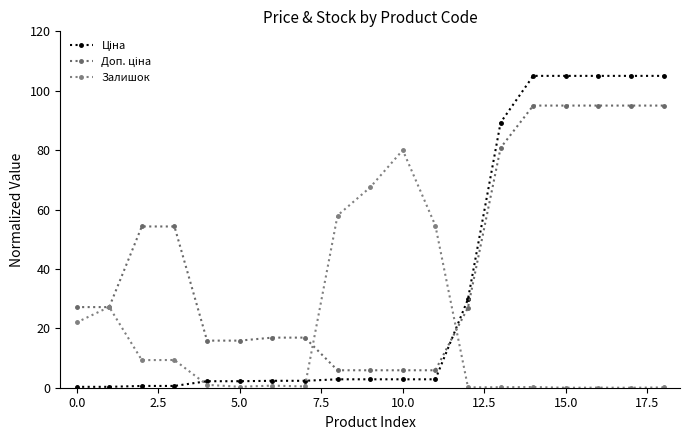

What is the sum of all Залишок values?

330.9